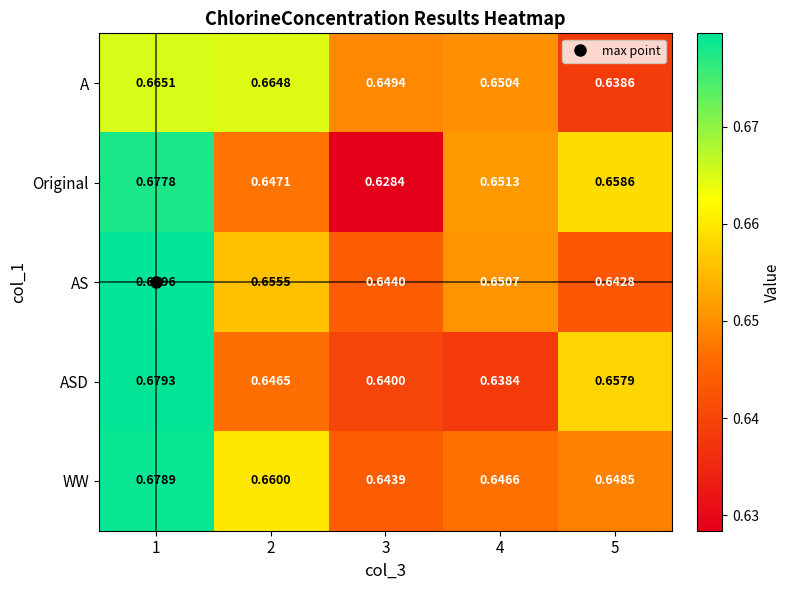

At how many categories does at least one series exceed 0?

5